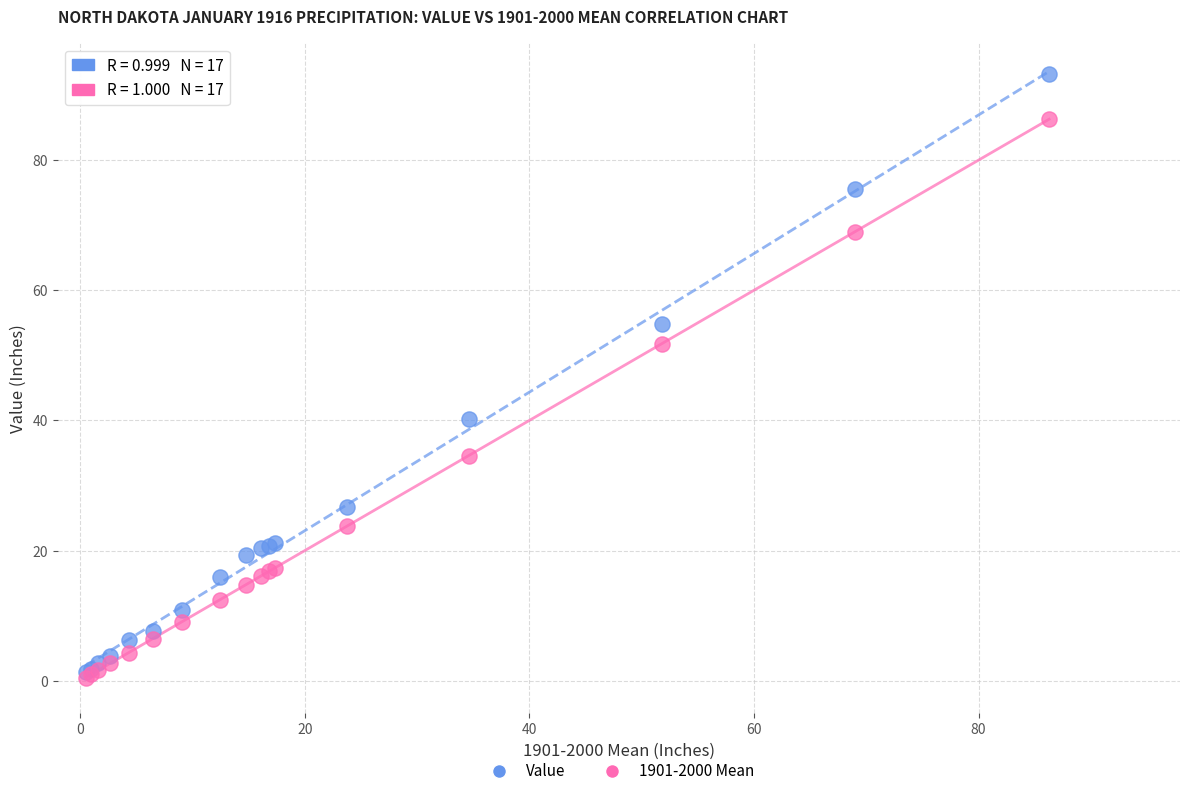

In the Value series, what Y value is closest to 47?

40.1